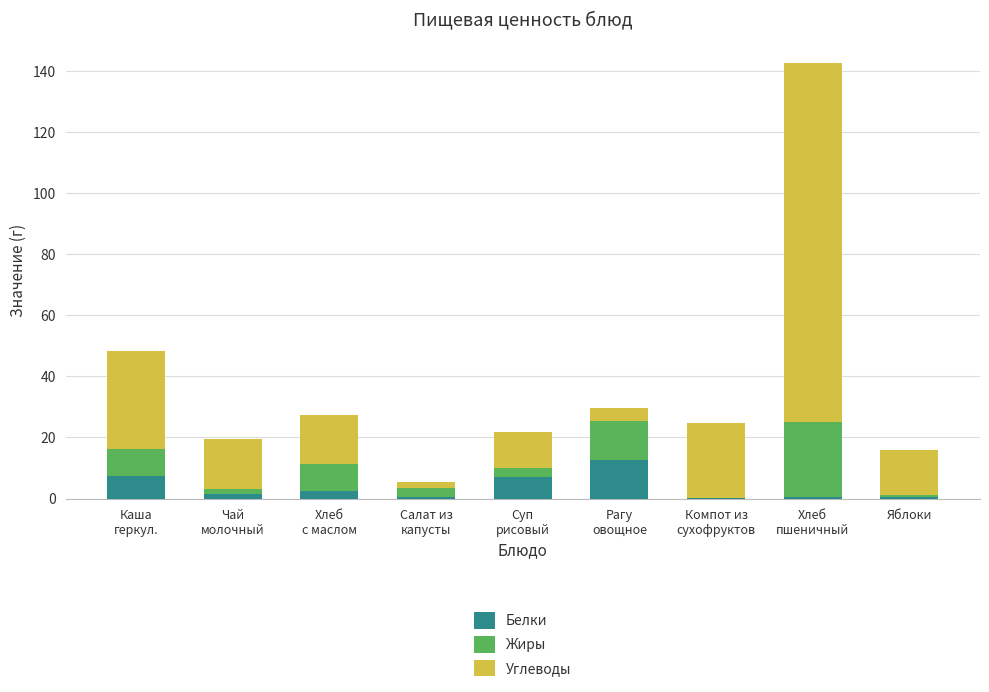

Does the chart contain stacked bars?

Yes